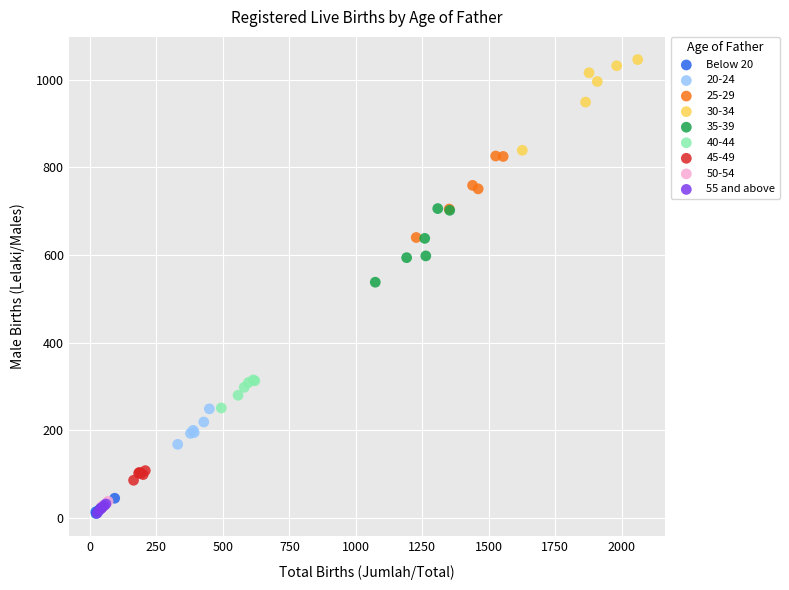

Which series has the widest spread of Y values?

30-34